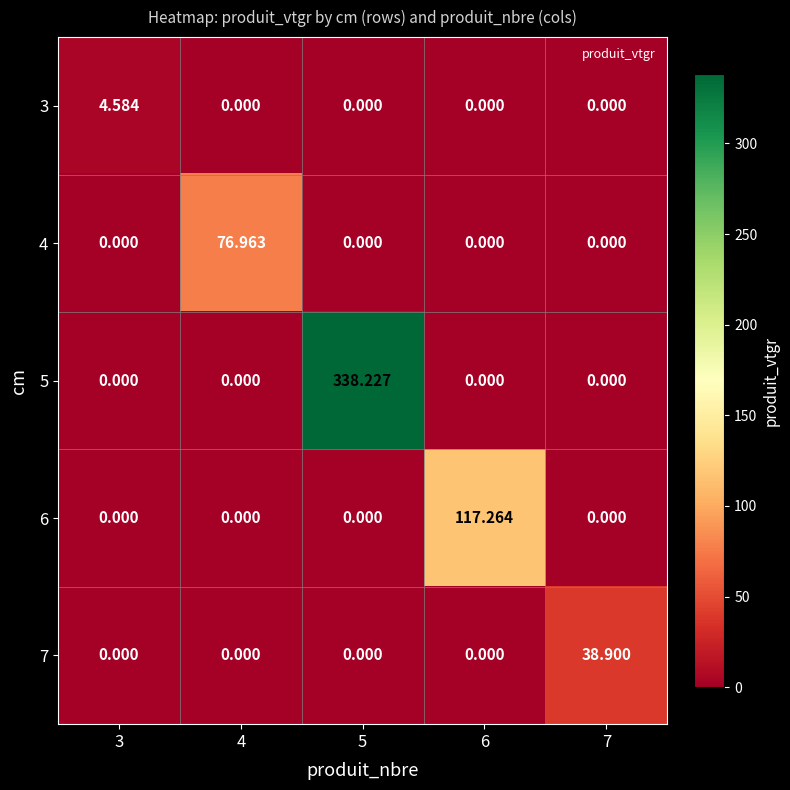

At which category is the sum across all series the highest?

5